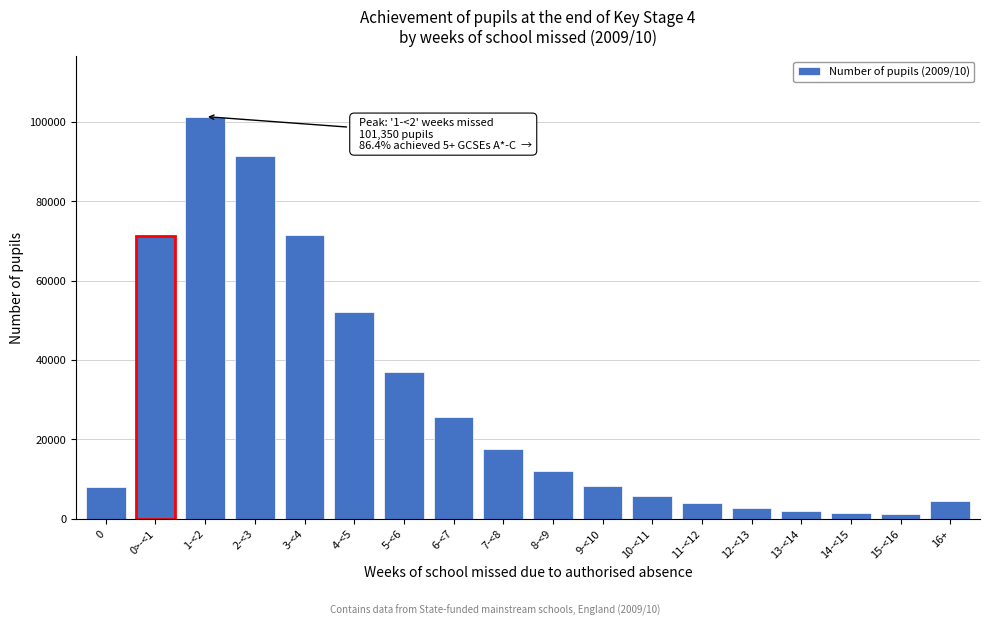

What is the greatest value displayed?

101350